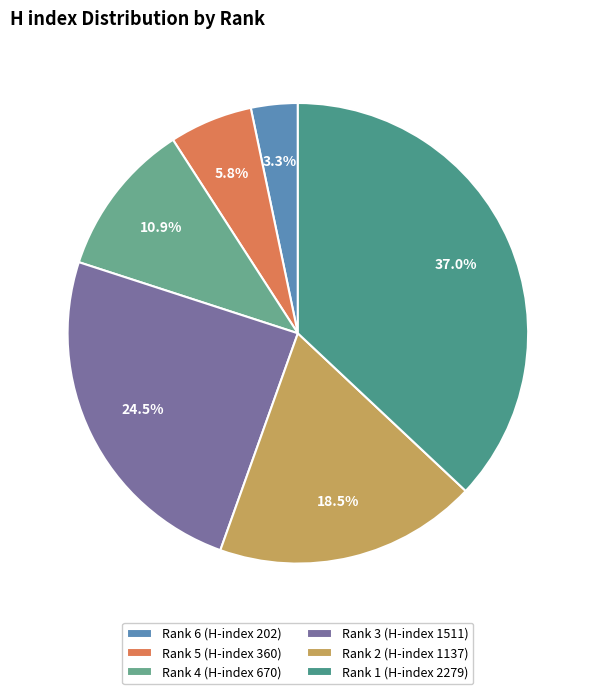

Count the number of slices in the pie.

6